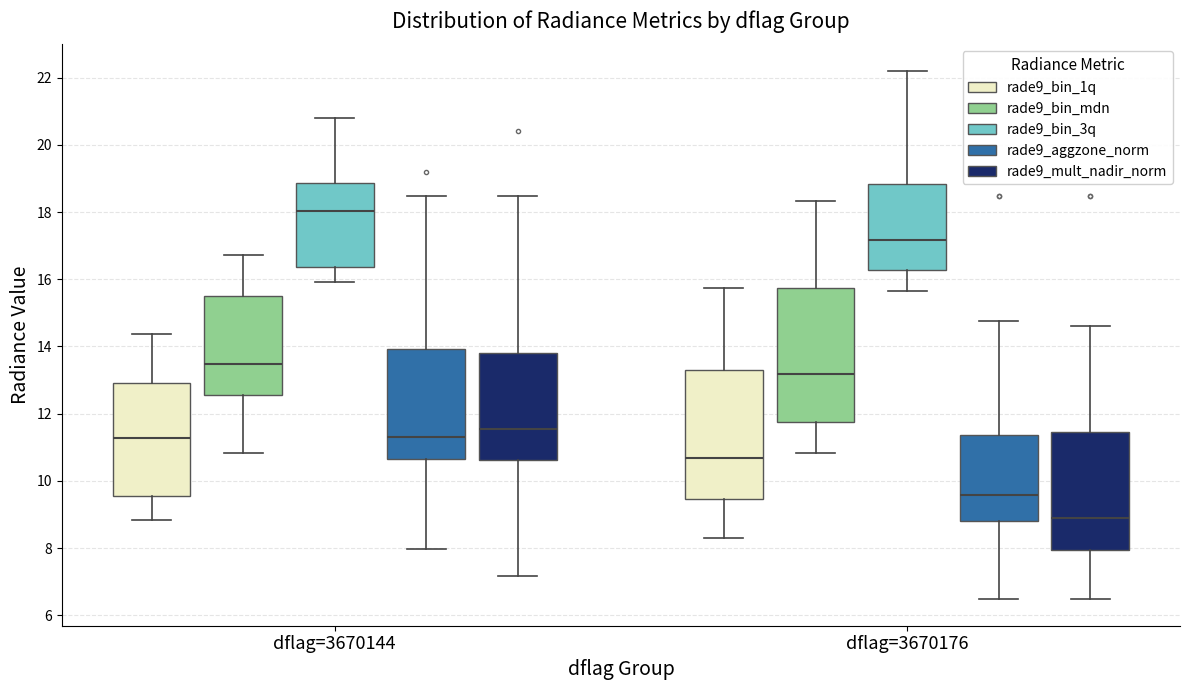

Which box's median line is the lowest?

dflag=3670176 (rade9_mult_nadir_norm)